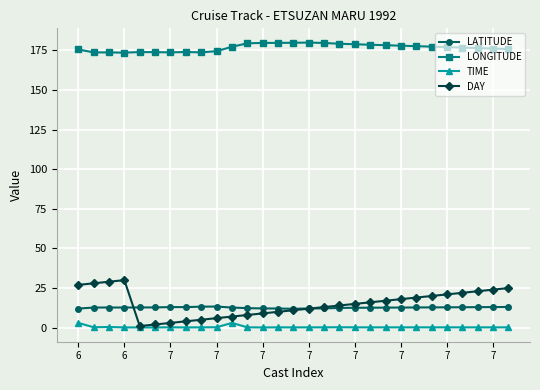

At how many categories does at least one series exceed 73?

29